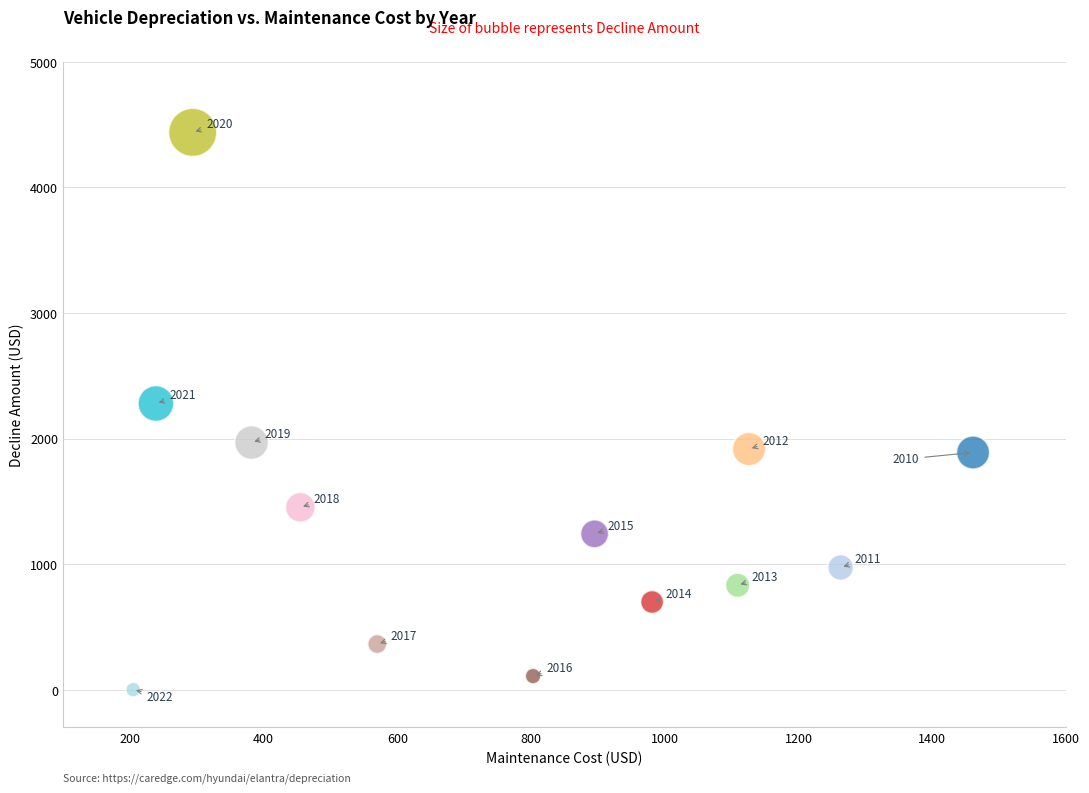

What is the range of Y values (max minus min)?

4439